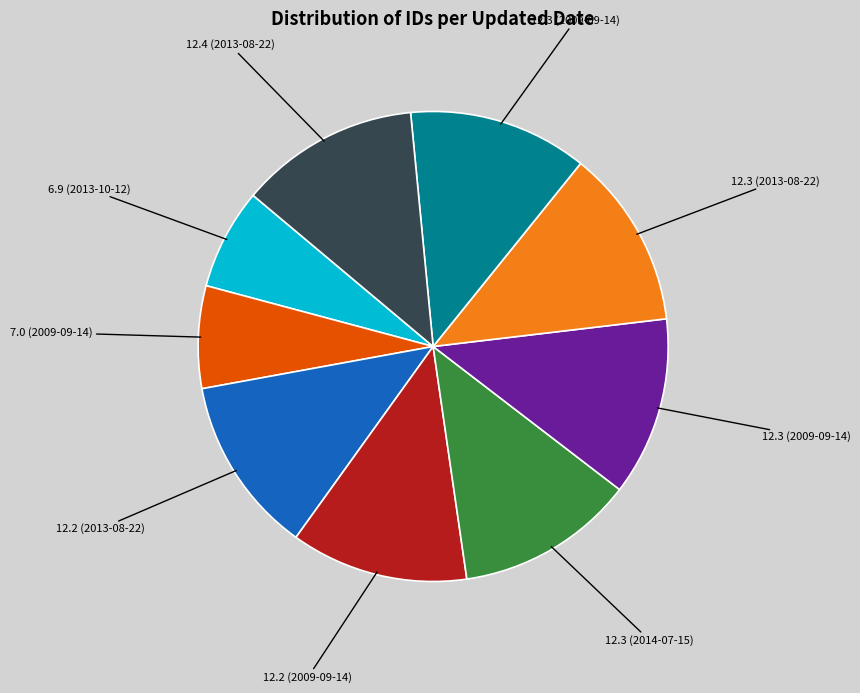

Is there a majority slice in this chart?

No